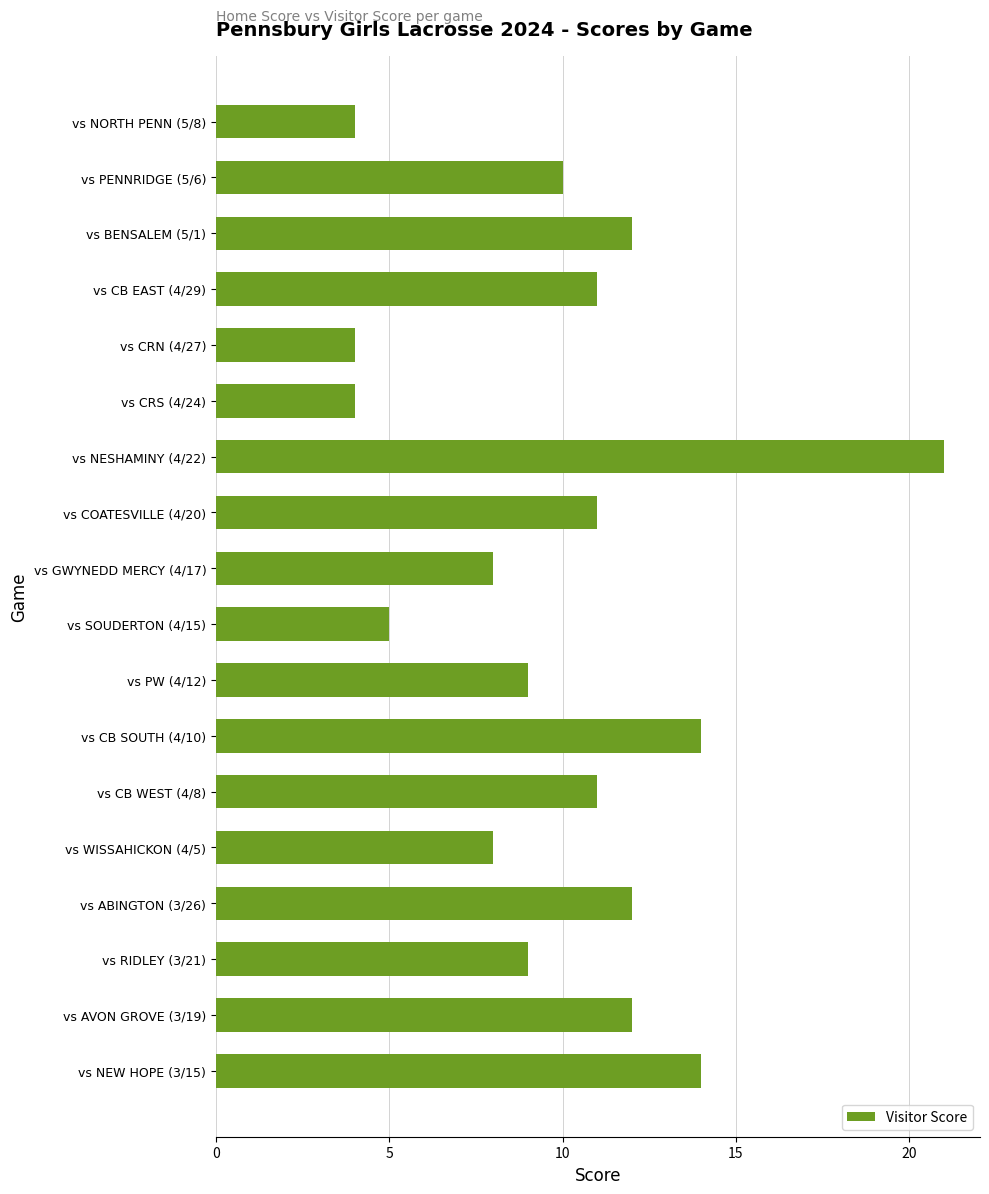

The value at vs CRN (4/27) is 4. True or false?

True